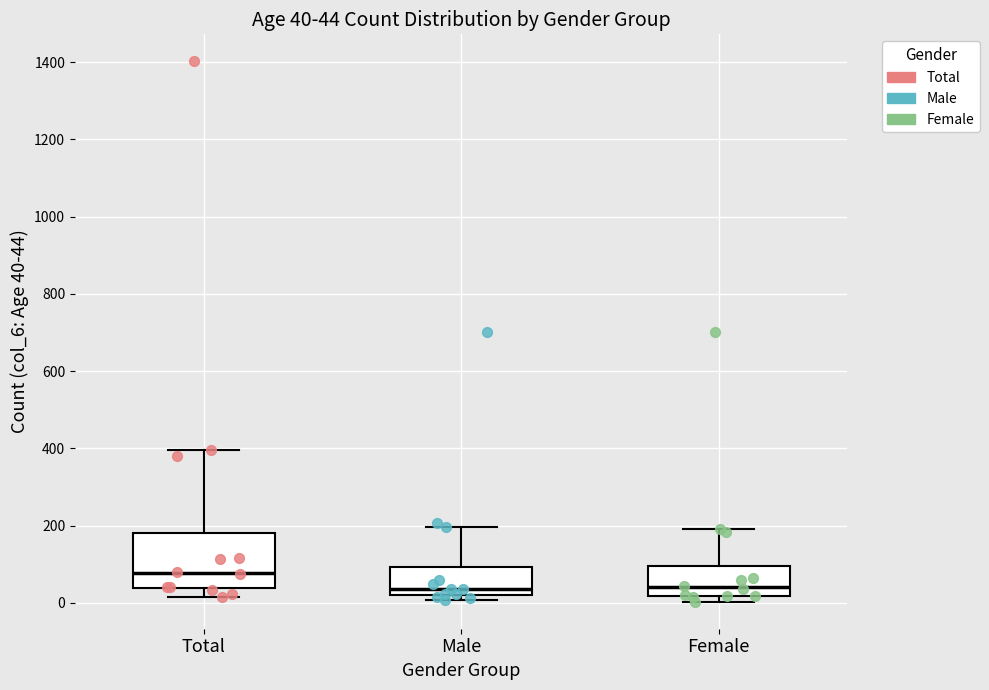

Comparing the boxes themselves (not the whiskers), which one is the tallest?

Total